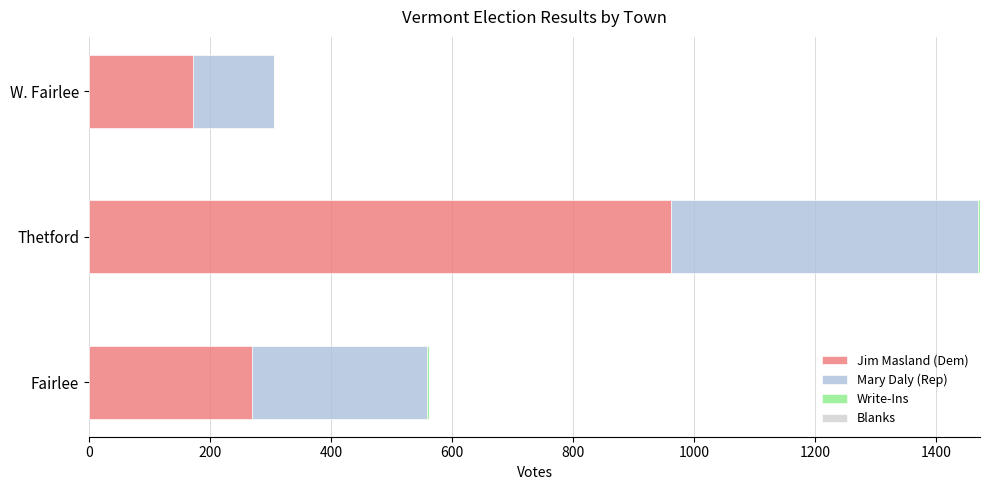

Reading right to left, what are all the values shown in this chart?

Jim Masland (Dem): 172.0	962.0	270.0
Mary Daly (Rep): 133.0	506.0	289.0
Write-Ins: 1.0	4.0	2.0
Blanks: 0.5	0.5	0.5